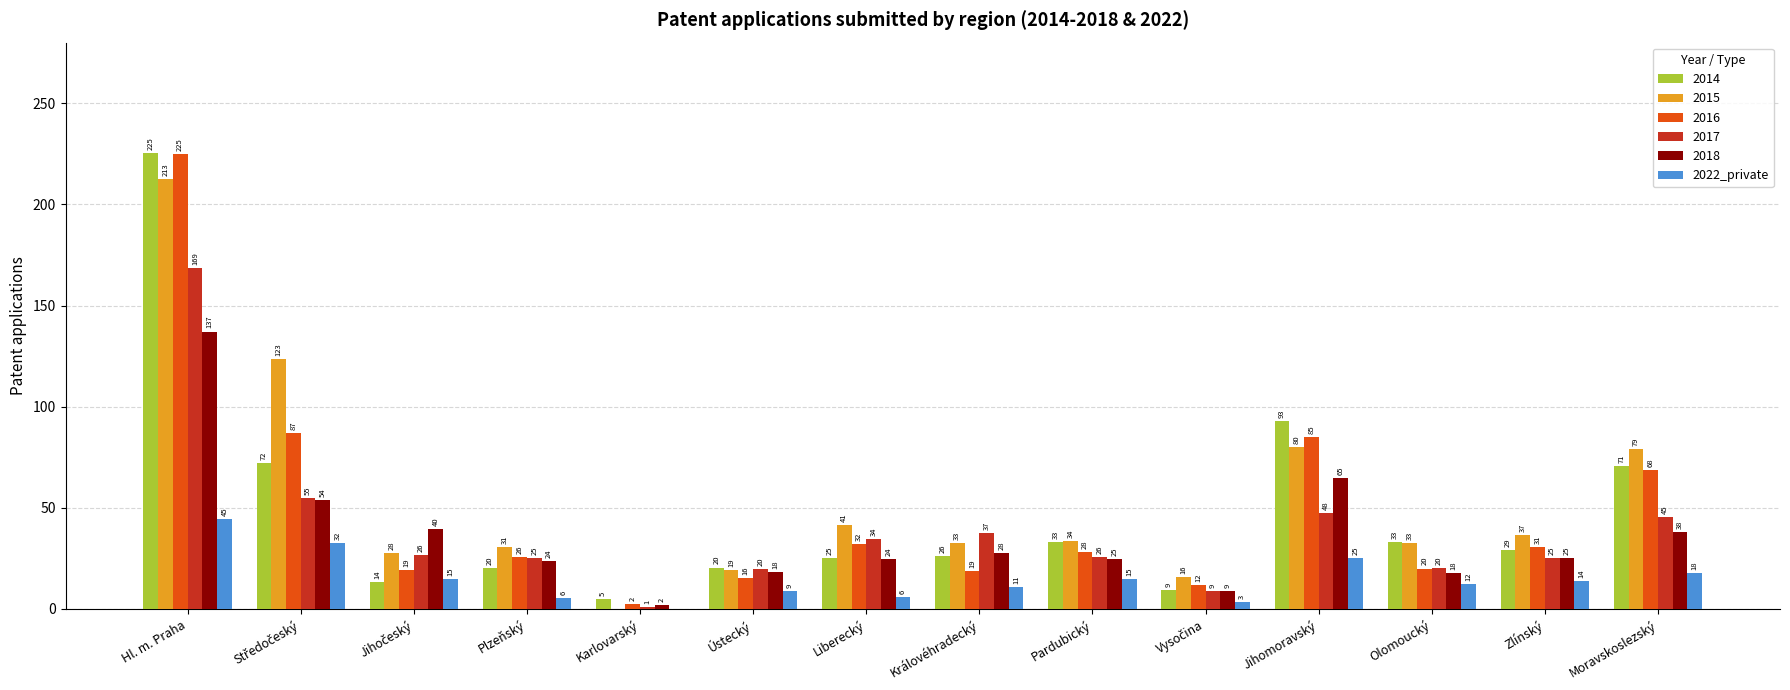

The 2022_private series shows 19.3 at Hl. m. Praha. True or false?

False